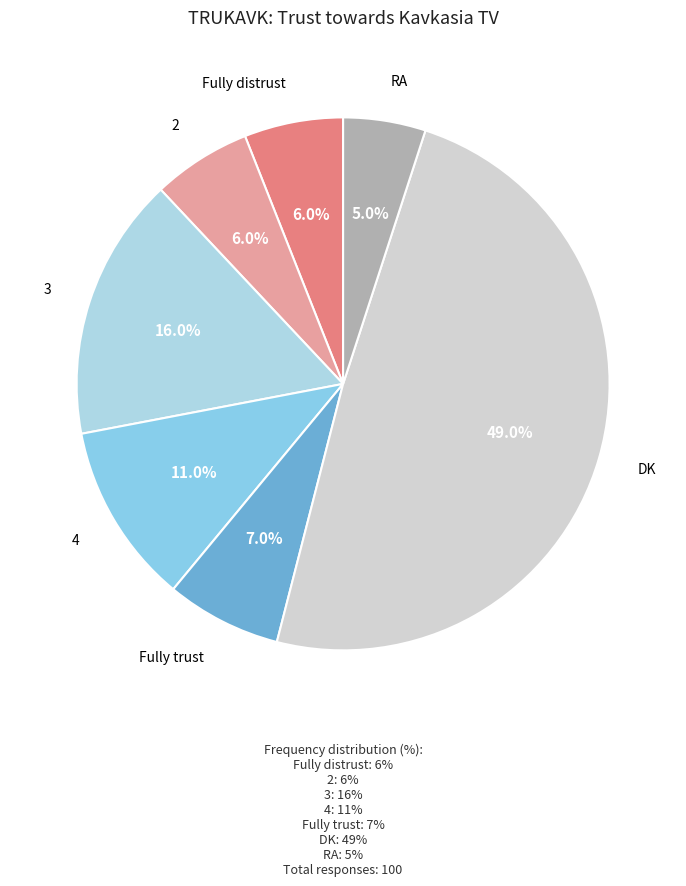

To the nearest percent, what is the average slice percentage?

14%